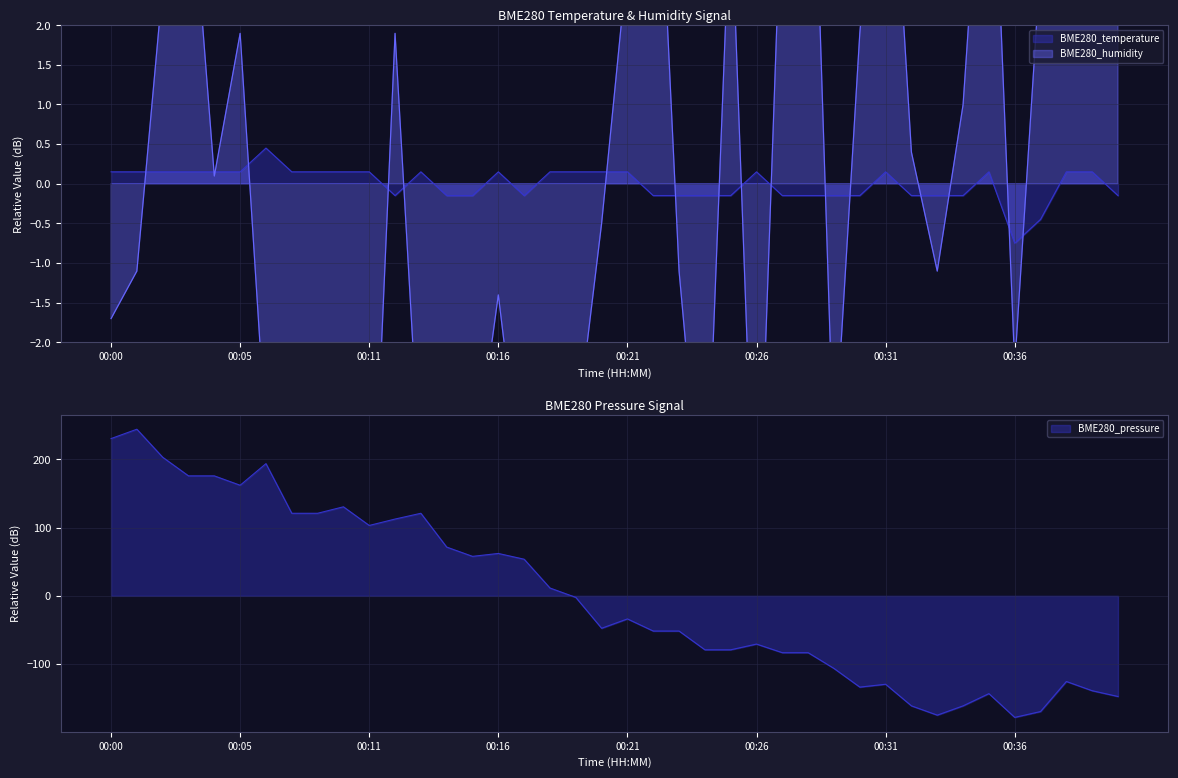

Where is the first local maximum for BME280_pressure?

00:01